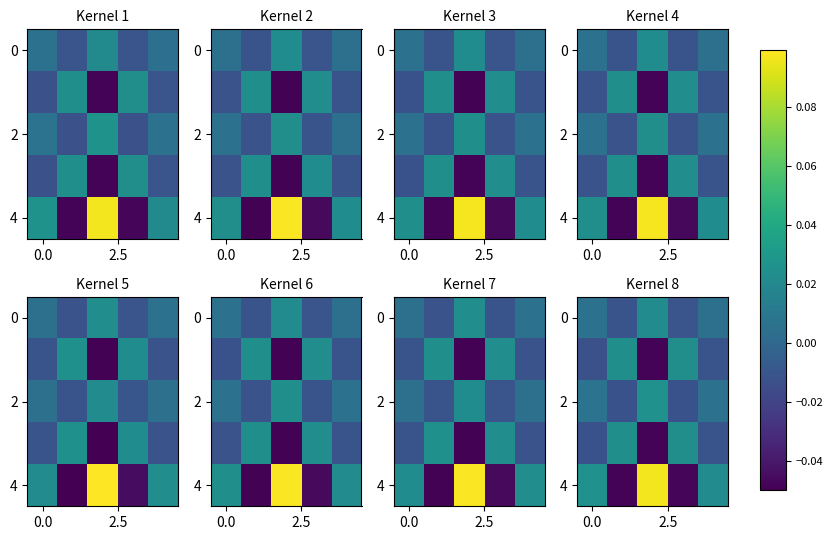

How many data points in 0 are above 0?

3